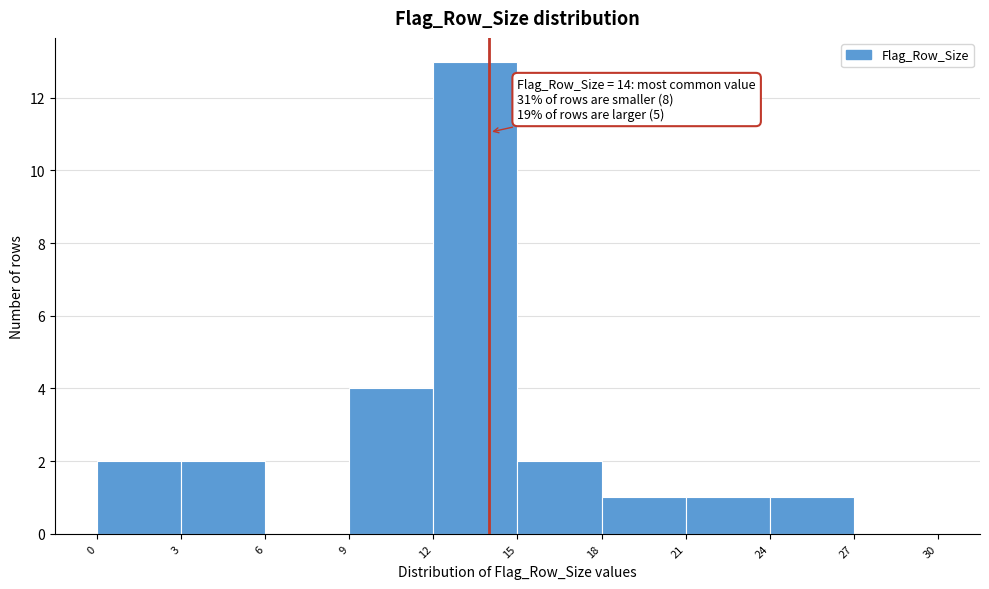

Over which range of the x-axis is the bar tallest?

12 to 15